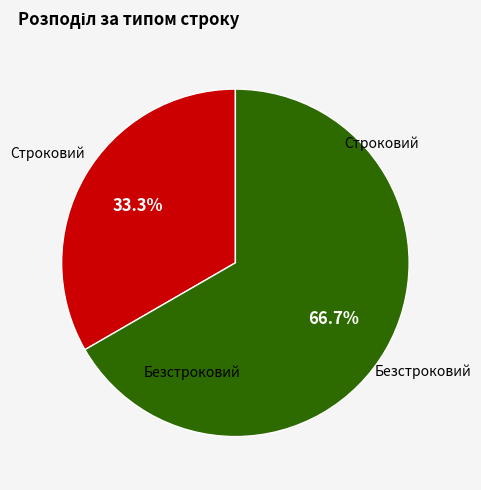

To the nearest percent, what is the average slice percentage?

50%